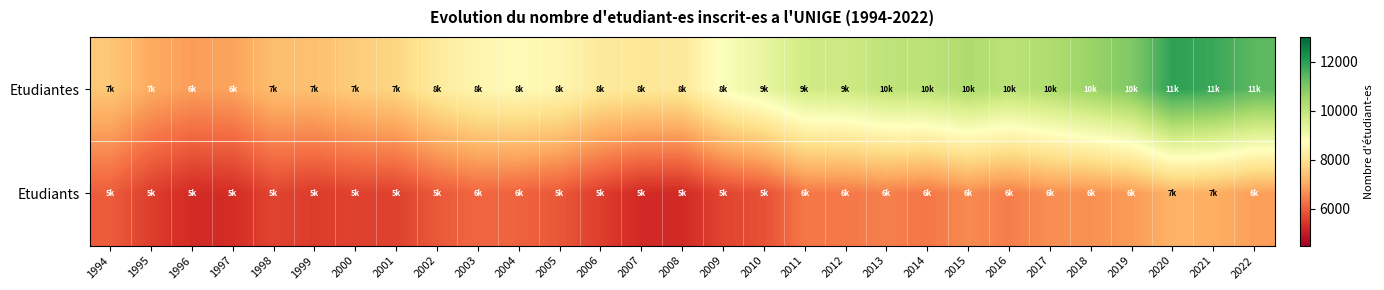

List the series in order of their overall mean, highest first.

Etudiantes, Etudiants